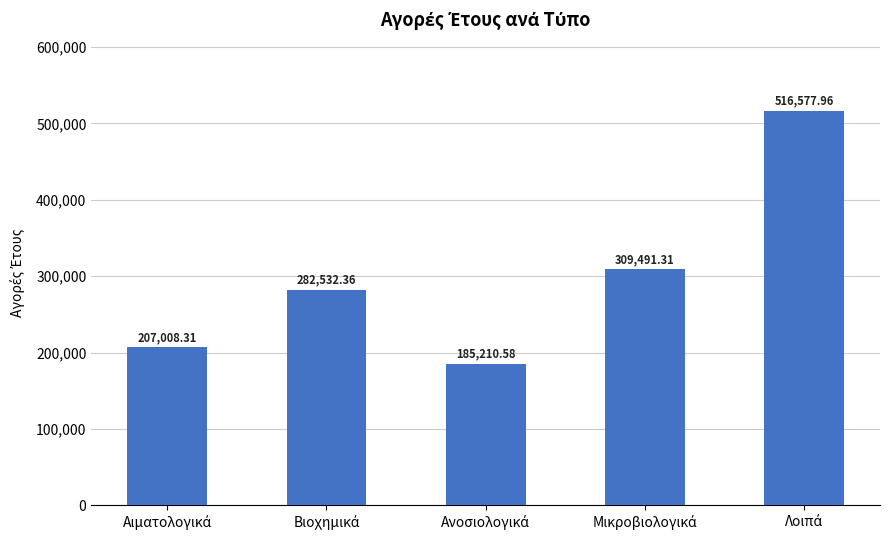

What is the average value?

300164.1